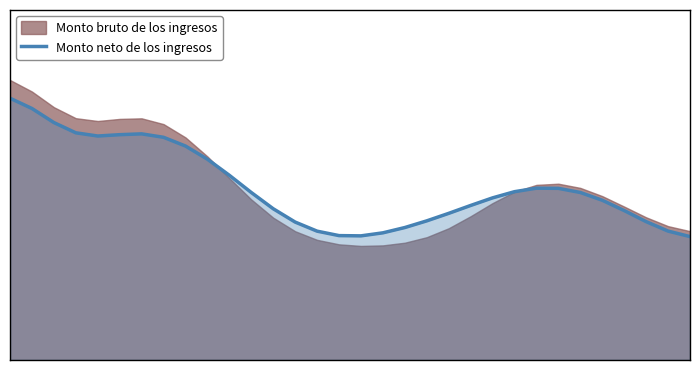

What is the value of the 18th point from the left?

2985.3